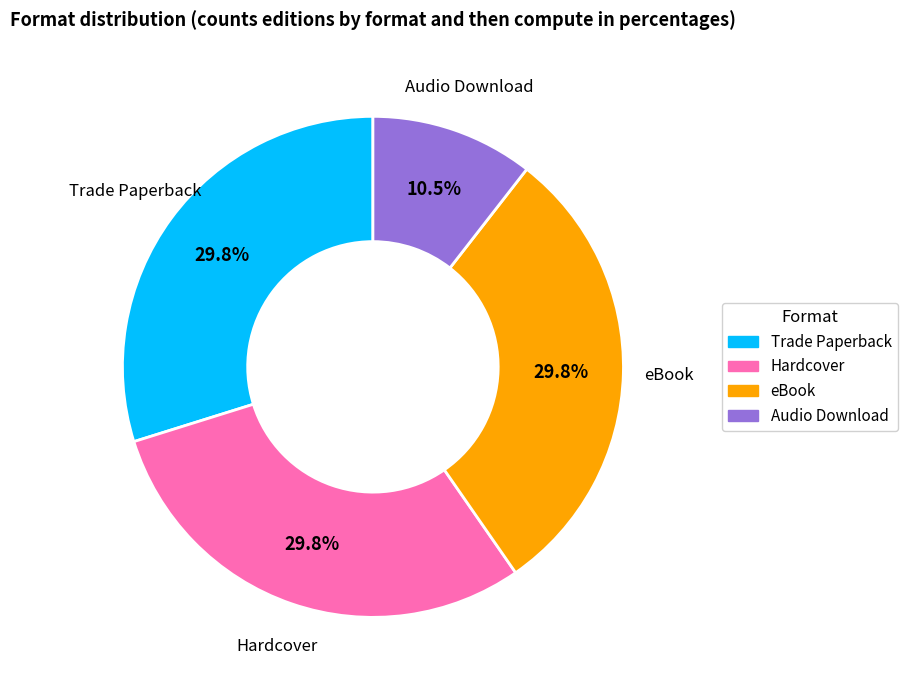

What is the ratio of the value at Trade Paperback to the value at eBook?

1.0